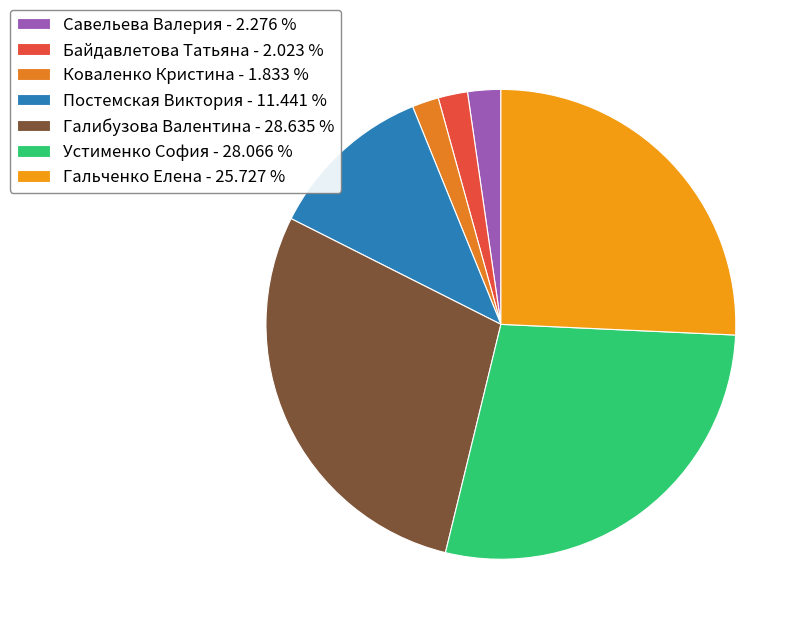

To the nearest percent, what percentage of the pie is Савельева Валерия?

2%